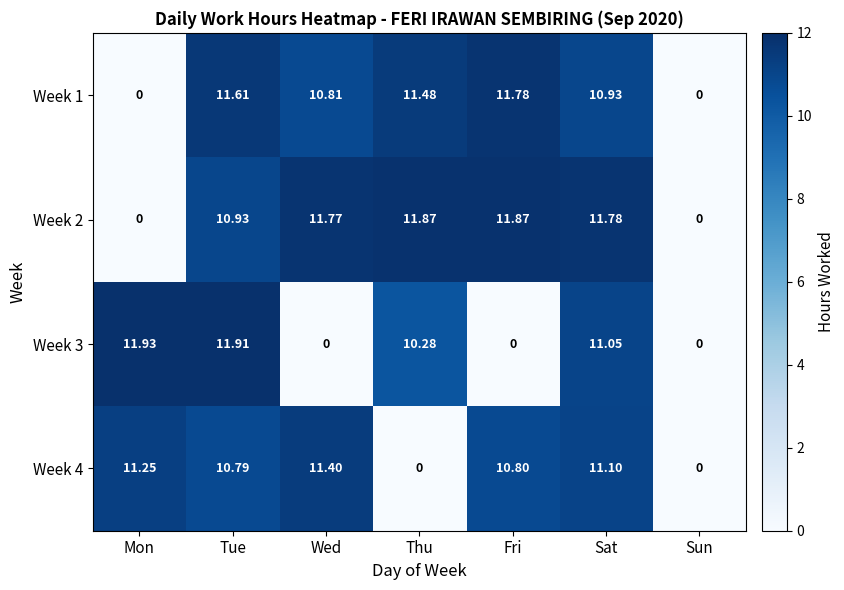

At which category is the sum across all series the highest?

Tue